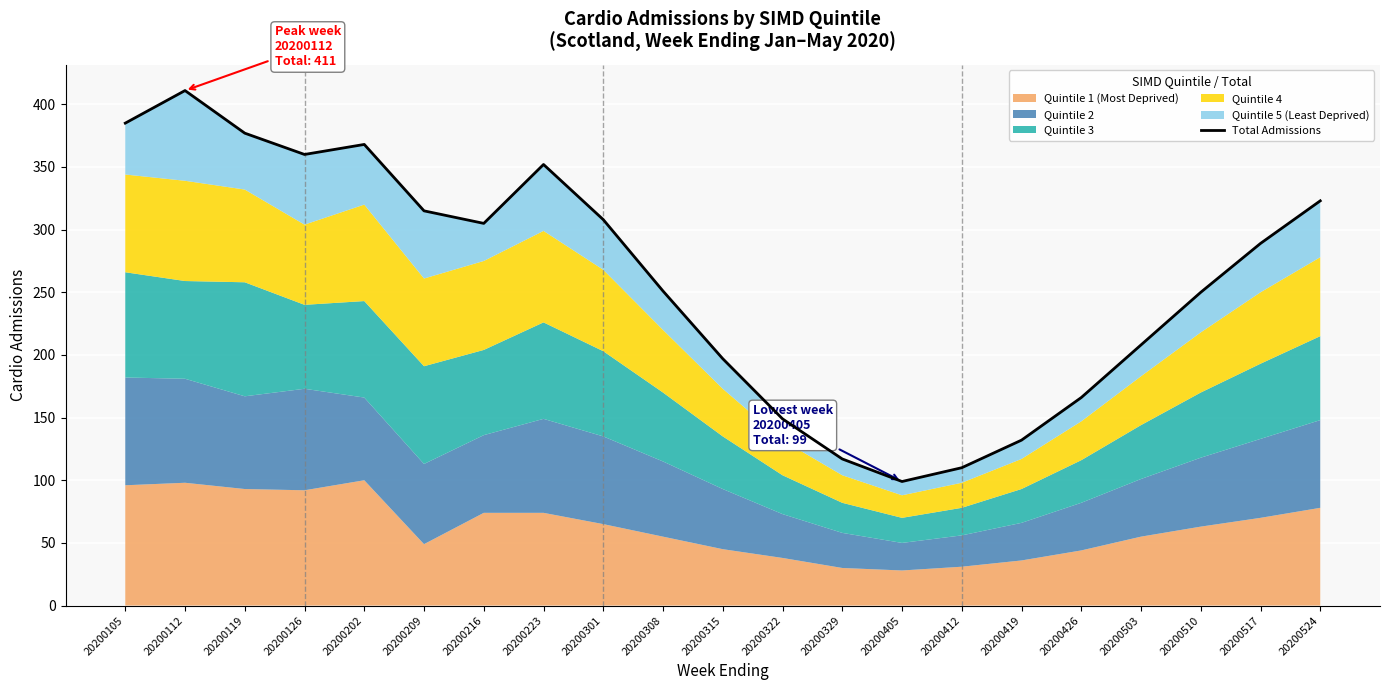

Reading right to left, transcribe all the data shown in this chart.

323	289	250	208	166	132	110	99	117	149	197	251	308	352	305	315	368	360	377	411	385